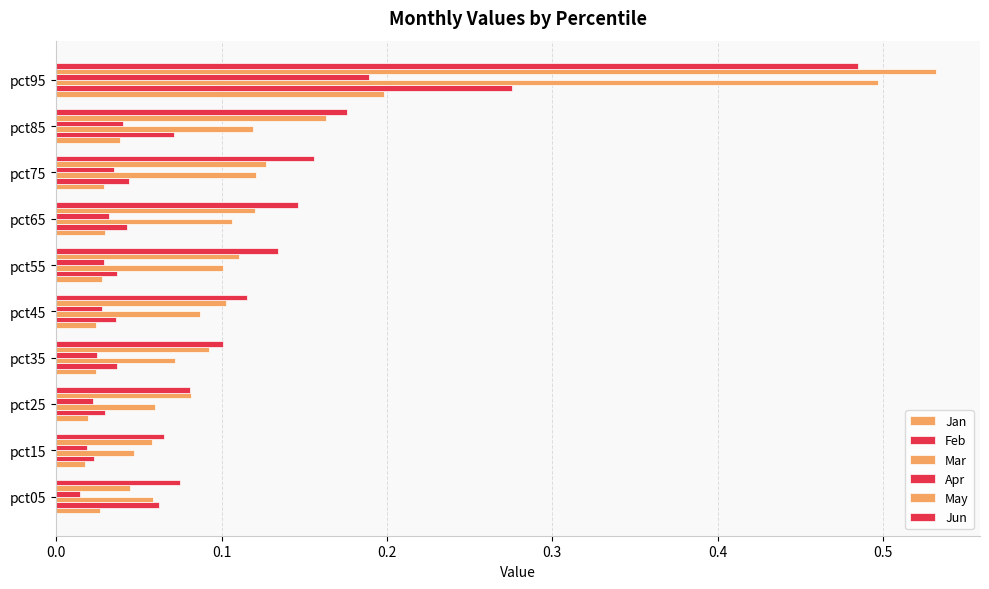

Which series has the largest range (max minus min)?

May